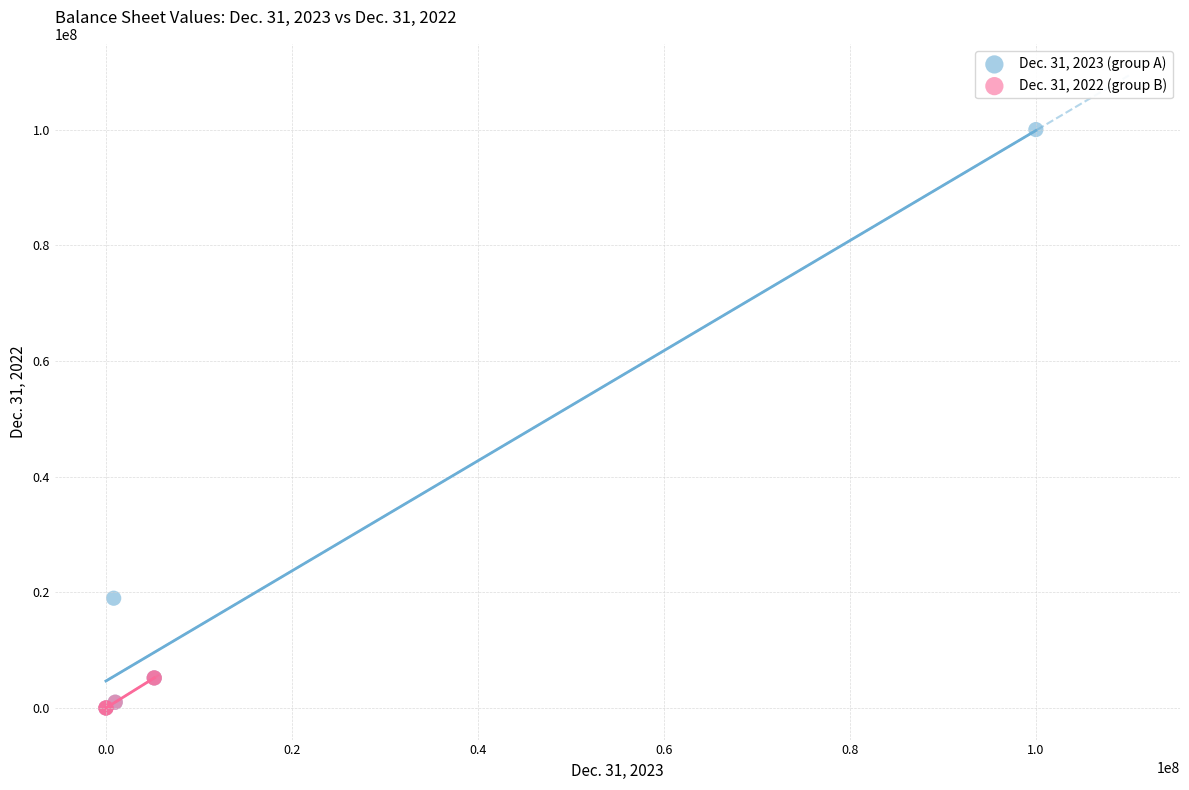

Which series has the widest spread of Y values?

Dec. 31, 2023 (group A)